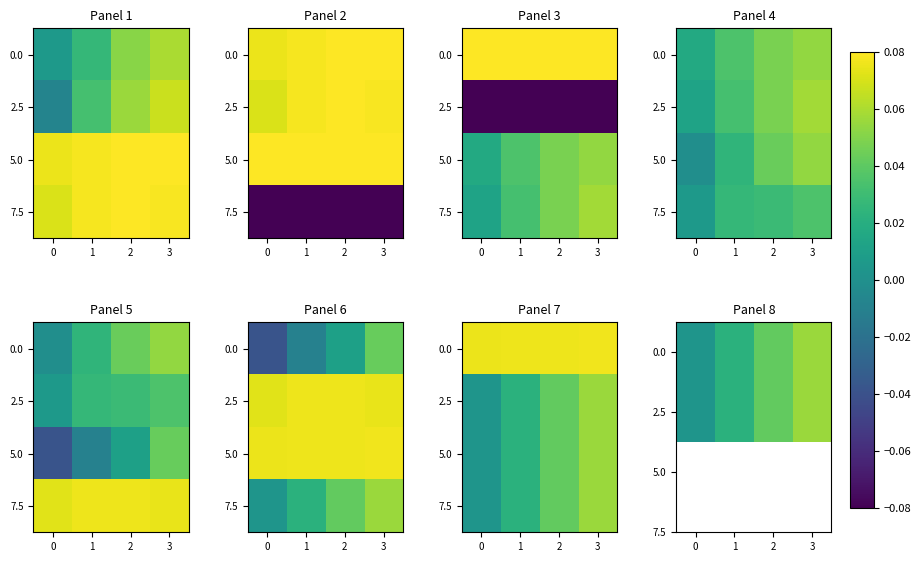

The value of 0.0 at 0 is 0.0. True or false?

False